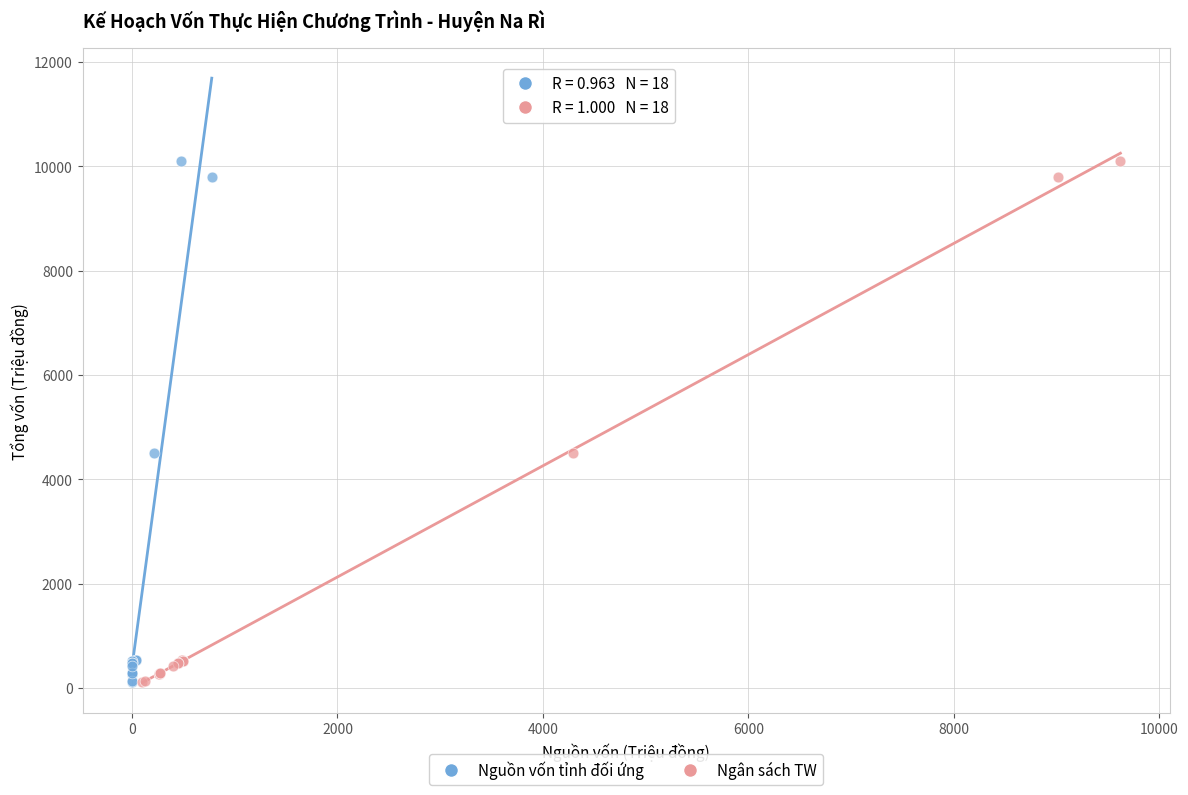

What are all the series names shown in the legend?

Nguồn vốn tỉnh đối ứng, Ngân sách TW